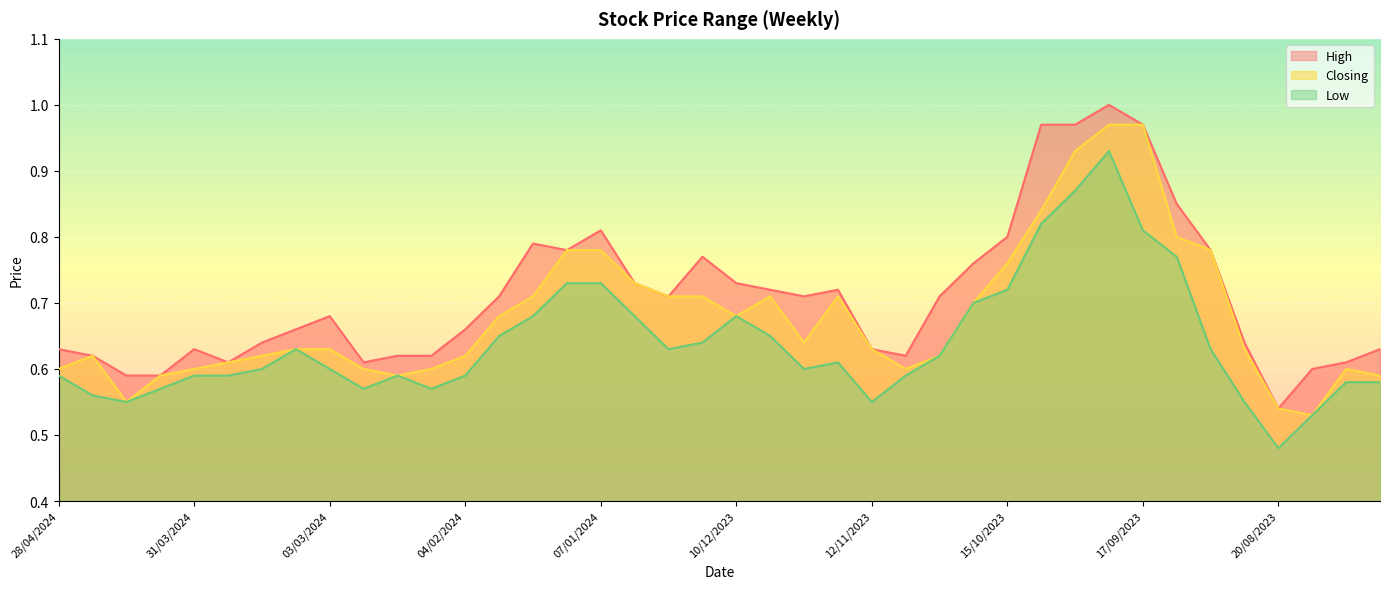

Reading left to right, transcribe all the data shown in this chart.

High: 0.6	0.6	0.6	0.6	0.6	0.6	0.6	0.7	0.7	0.6	0.6	0.6	0.7	0.7	0.8	0.8	0.8	0.7	0.7	0.8	0.7	0.7	0.7	0.7	0.6	0.6	0.7	0.8	0.8	1.0	1.0	1.0	1.0	0.8	0.8	0.6	0.5	0.6	0.6	0.6
Closing: 0.6	0.6	0.6	0.6	0.6	0.6	0.6	0.6	0.6	0.6	0.6	0.6	0.6	0.7	0.7	0.8	0.8	0.7	0.7	0.7	0.7	0.7	0.6	0.7	0.6	0.6	0.6	0.7	0.8	0.8	0.9	1.0	1.0	0.8	0.8	0.6	0.5	0.5	0.6	0.6
Low: 0.6	0.6	0.6	0.6	0.6	0.6	0.6	0.6	0.6	0.6	0.6	0.6	0.6	0.7	0.7	0.7	0.7	0.7	0.6	0.6	0.7	0.7	0.6	0.6	0.6	0.6	0.6	0.7	0.7	0.8	0.9	0.9	0.8	0.8	0.6	0.6	0.5	0.5	0.6	0.6